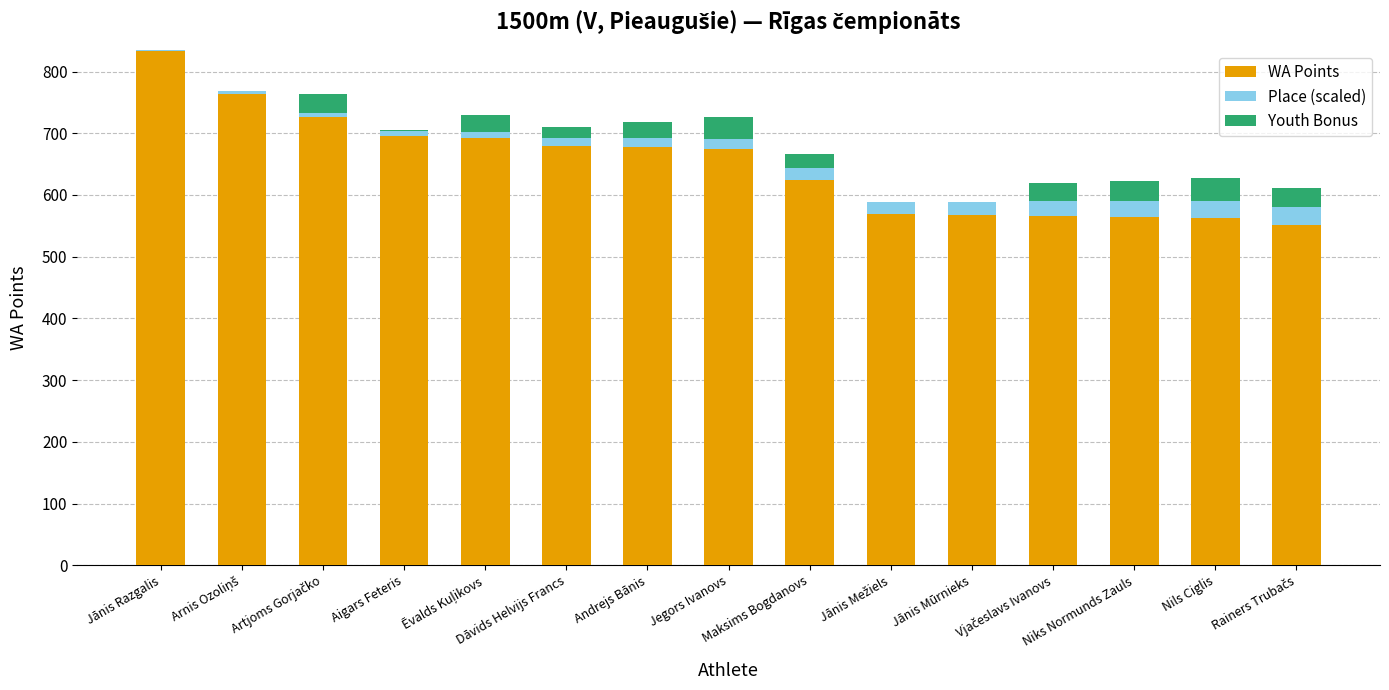

At how many categories does at least one series exceed 228?

15